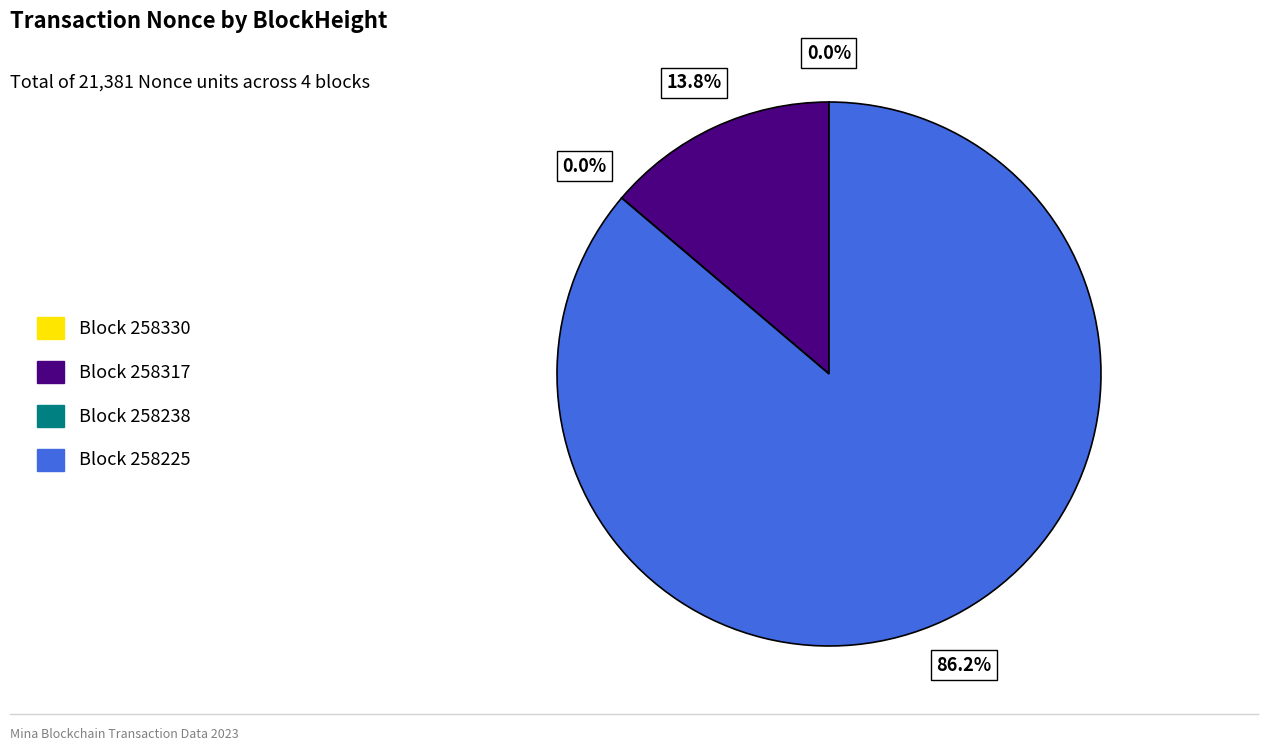

Which category has the biggest portion of the pie?

Block 258225